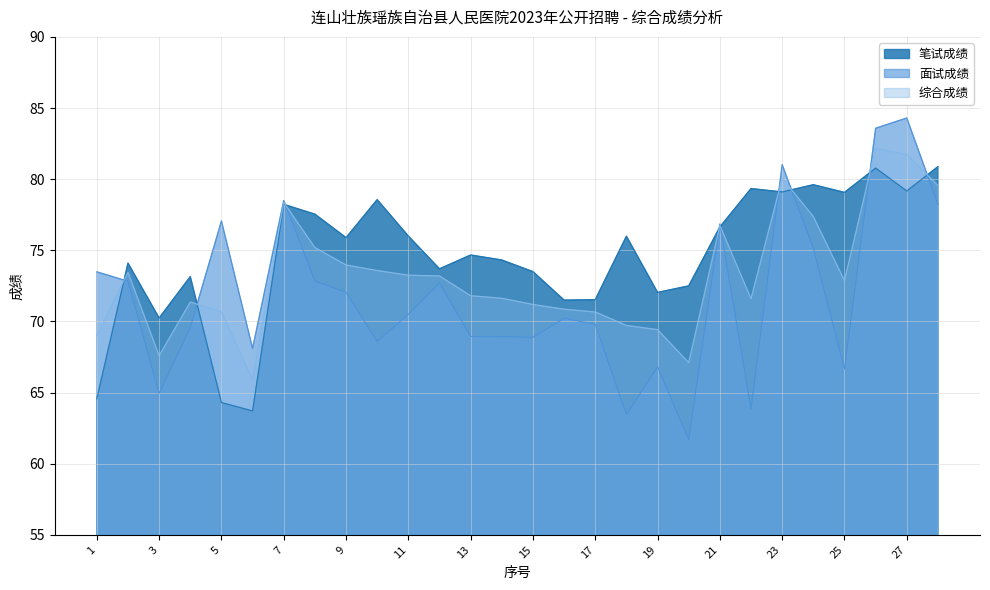

At which category does 笔试成绩 reach its first local valley?

3